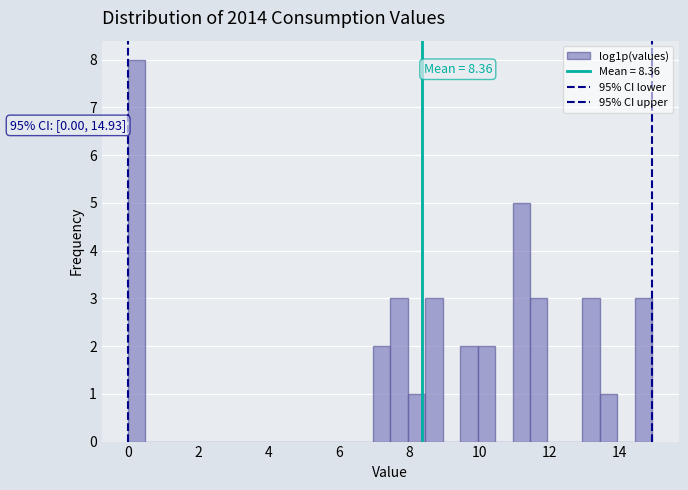

Read against the x-axis, roughly where is the centre of the tallest bar?

0.2